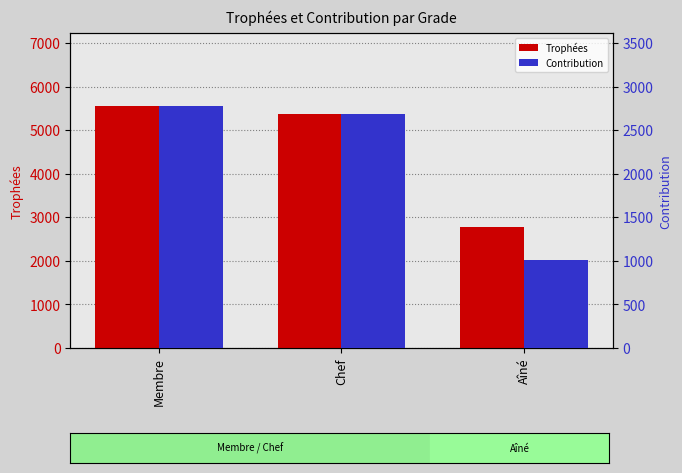

Reading left to right, extract all data points from this chart.

Trophées: Membre=5561	Chef=5375	Aîné=2780
Contribution: Membre=2780	Chef=2687	Aîné=1007